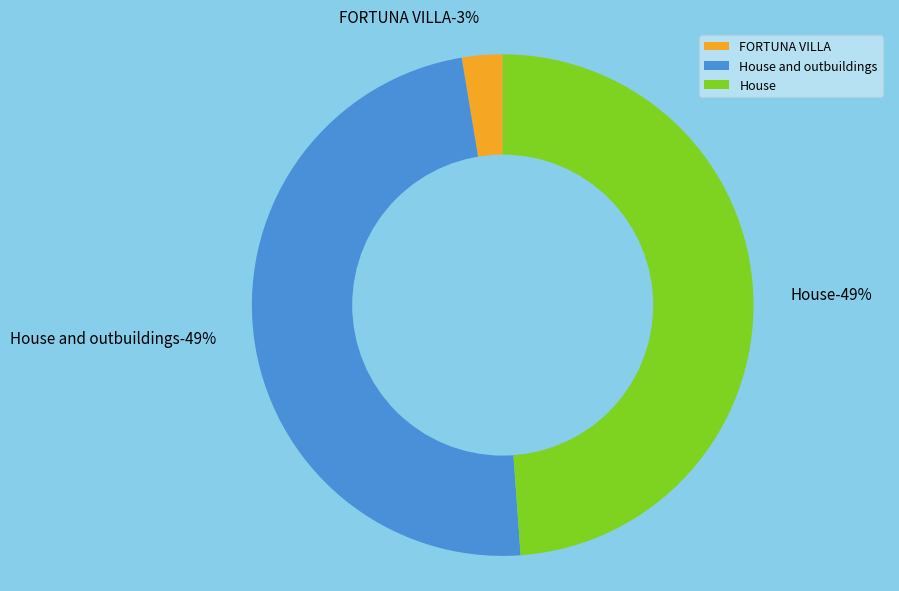

To the nearest percent, what percentage of the pie is FORTUNA VILLA?

3%